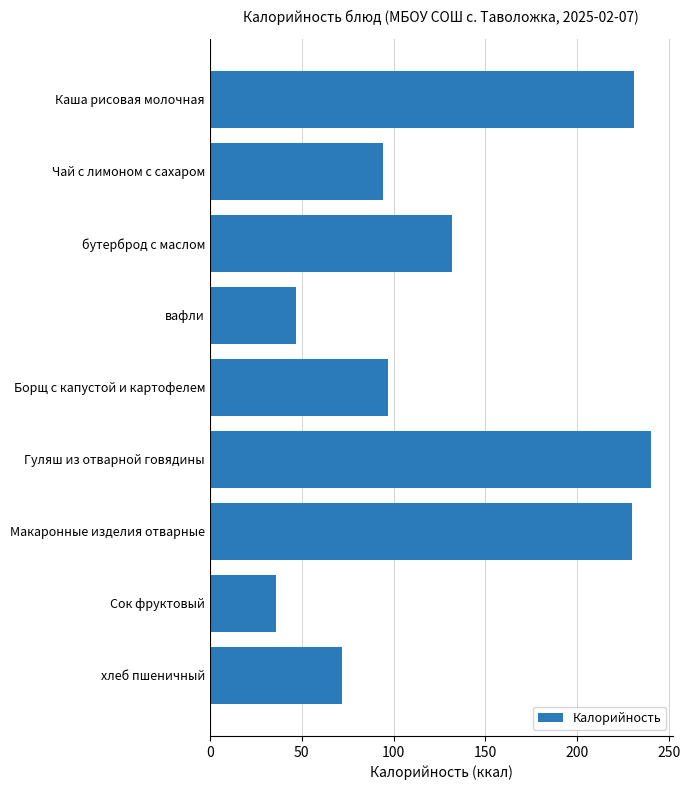

What is the average value?

131.0